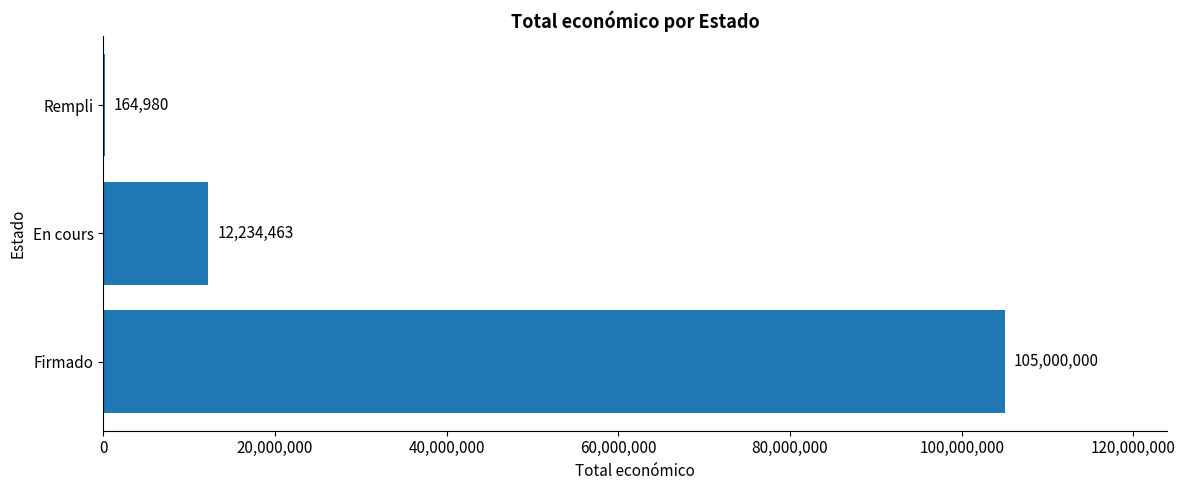

Reading bottom to top, what are all the values shown in this chart?

Firmado=105000000	En cours=12234463	Rempli=164980